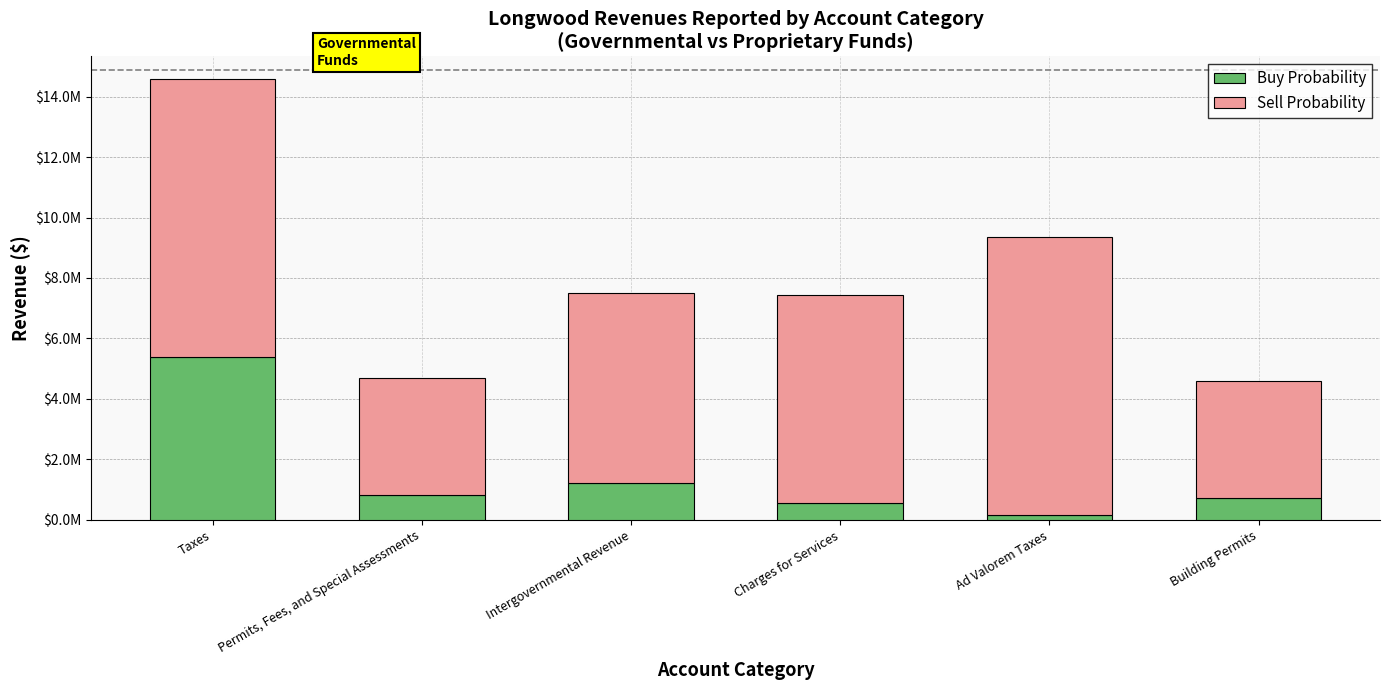

At which label is Buy Probability closest to 2766933?

Intergovernmental Revenue